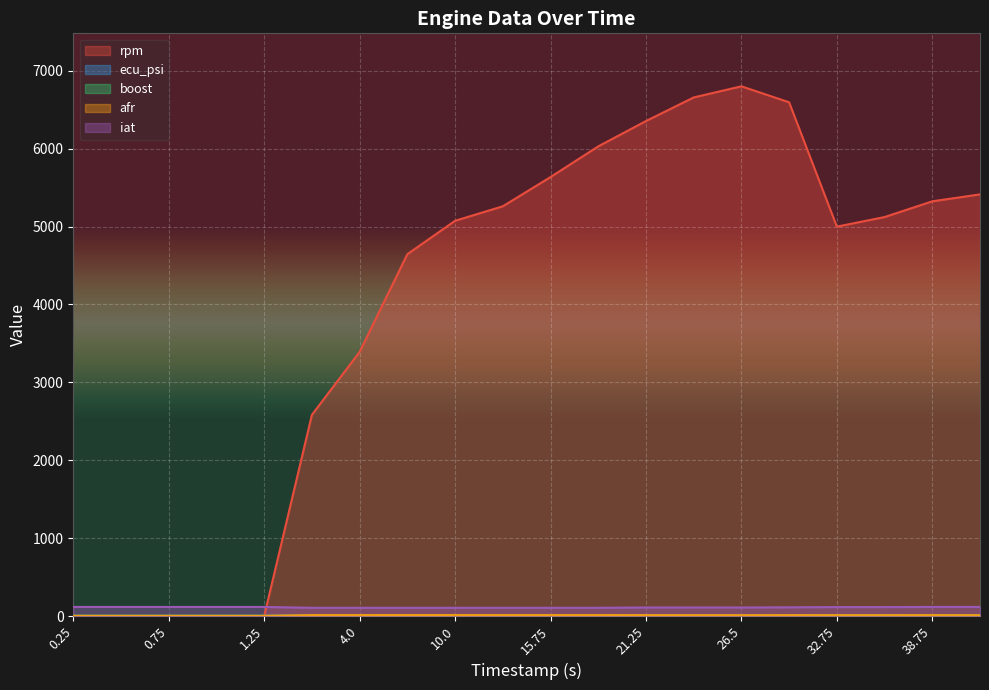

What is the label of the 6th point from the left?

1.5